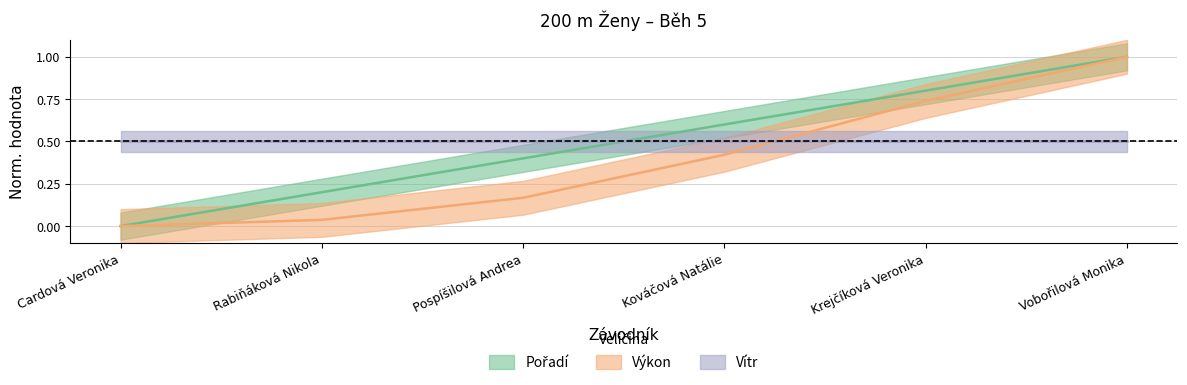

What value does the Pořadí series have at Pospíšilová Andrea?

0.4